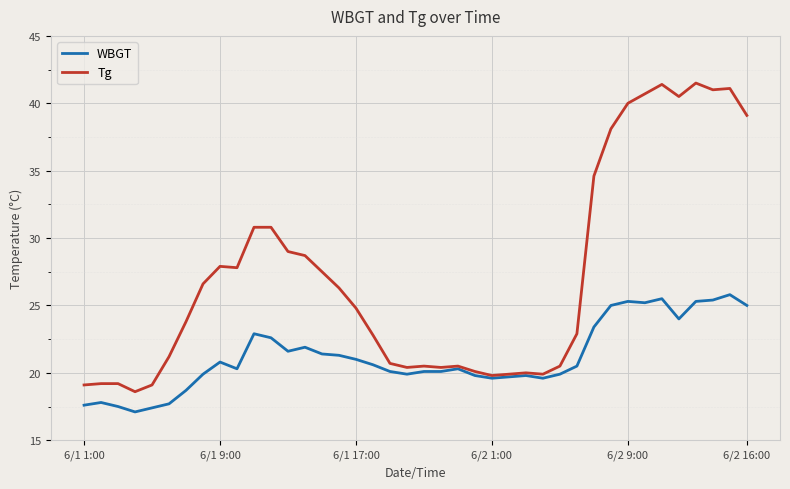

List the series in order of their overall mean, lowest first.

WBGT, Tg